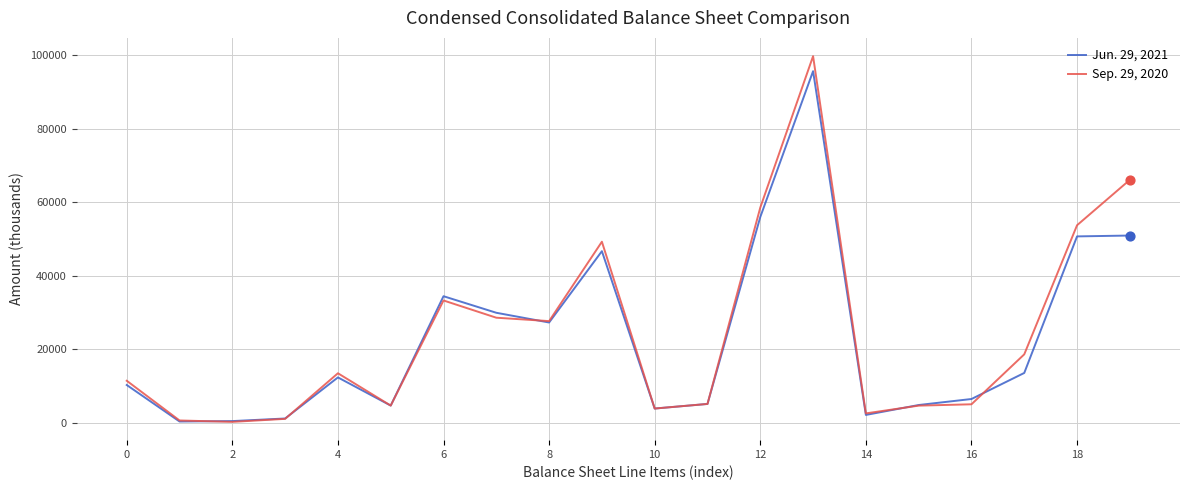

Which series has the largest total across all categories?

Sep. 29, 2020